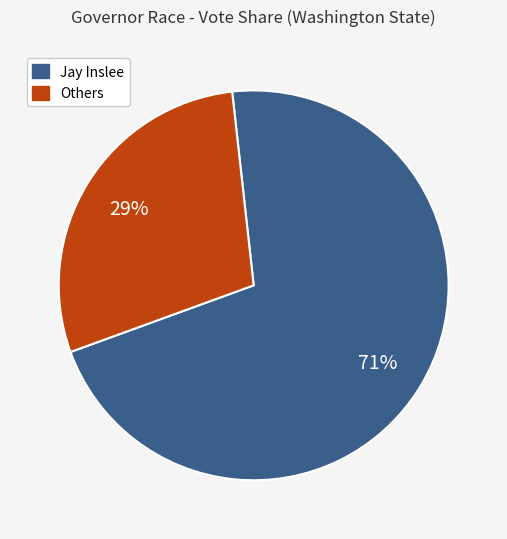

Is there any slice that represents more than half of the pie?

Yes